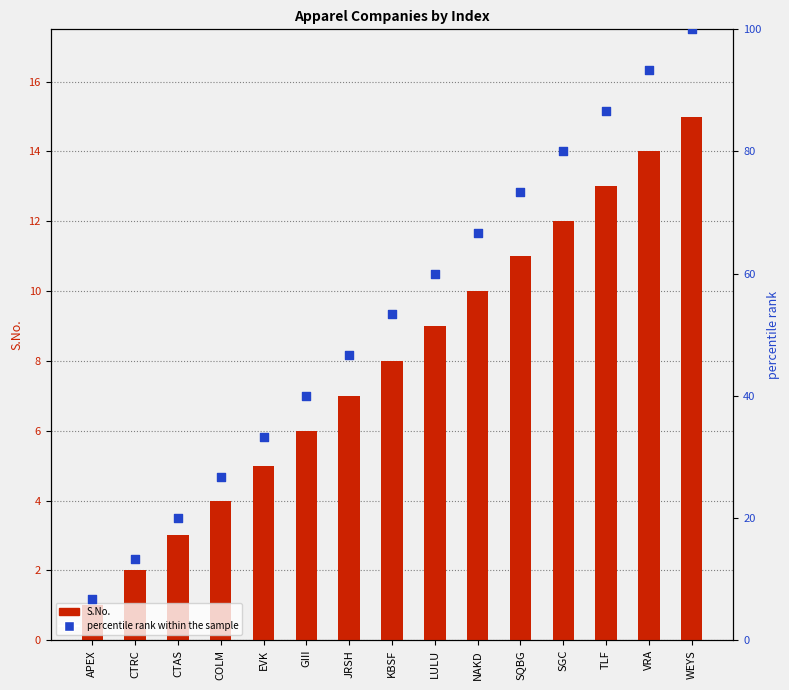

What is the total value across all series at JRSH?

53.7